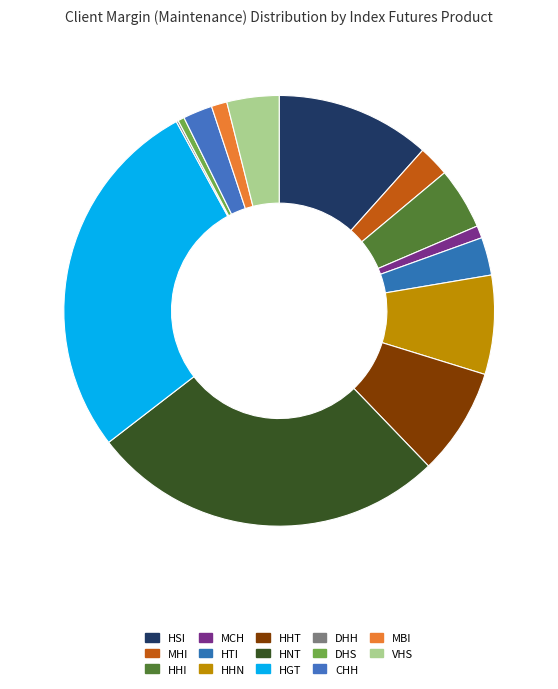

The VHS slice represents 17% of the pie. True or false?

False